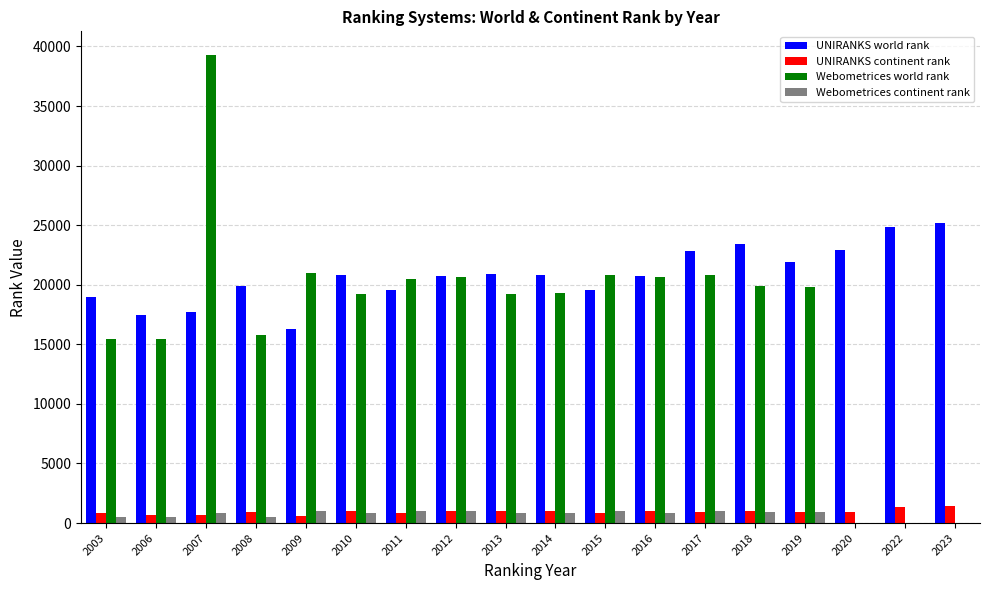

How many series are shown in this chart?

4